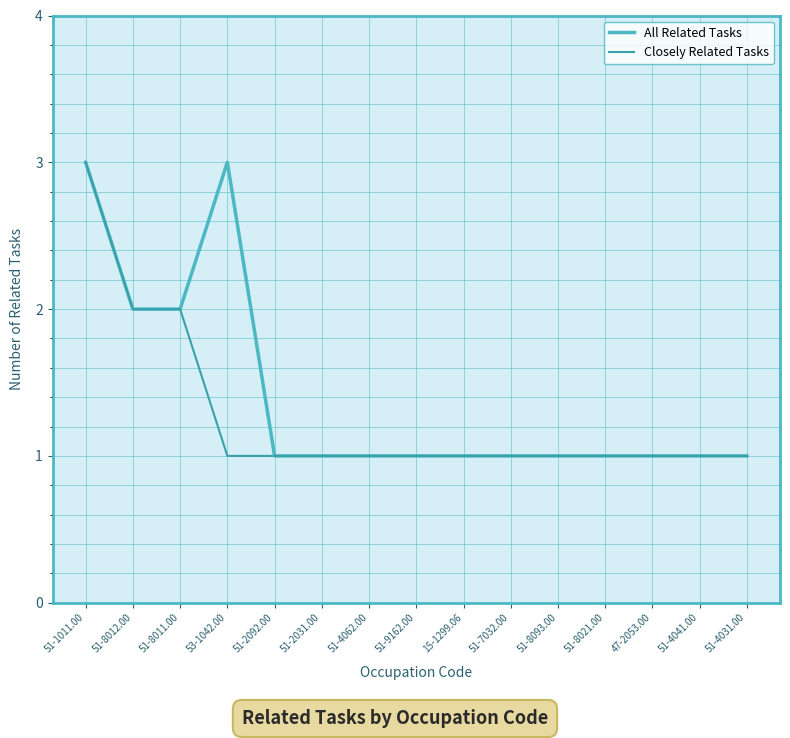

What are all the series names shown in the legend?

All Related Tasks, Closely Related Tasks